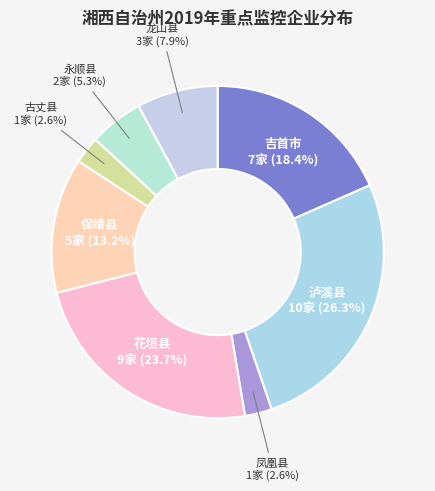

Count the number of slices in the pie.

8